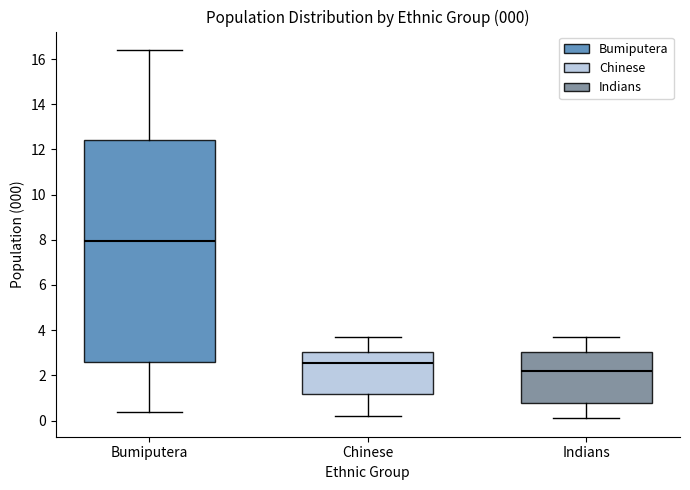

Comparing the boxes themselves (not the whiskers), which one is the tallest?

Bumiputera